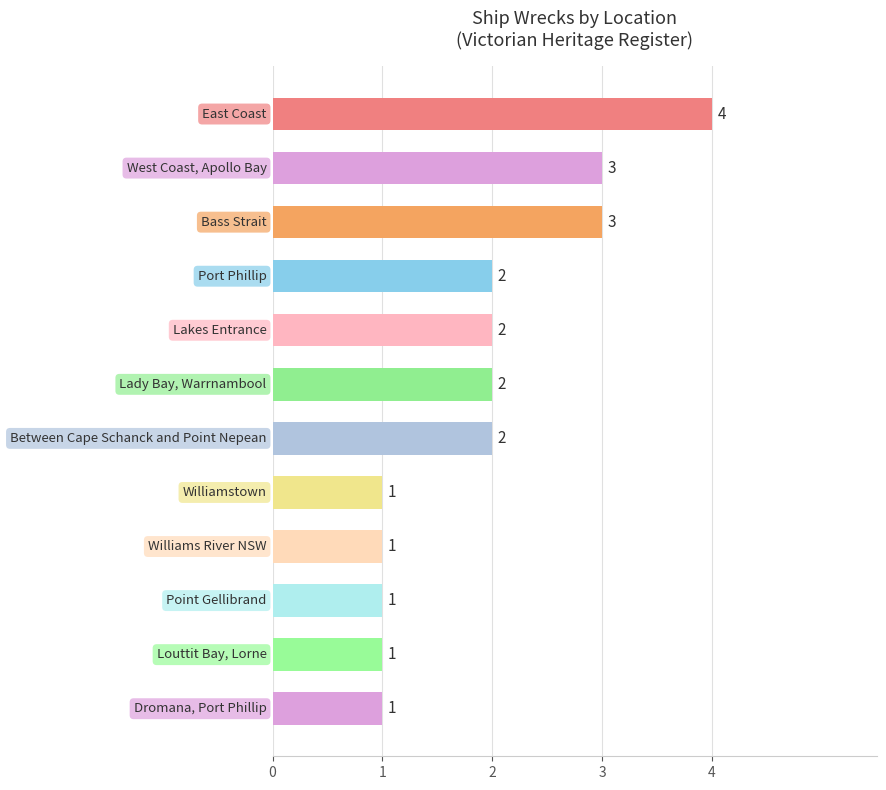

How many values are between 1 and 3?

11